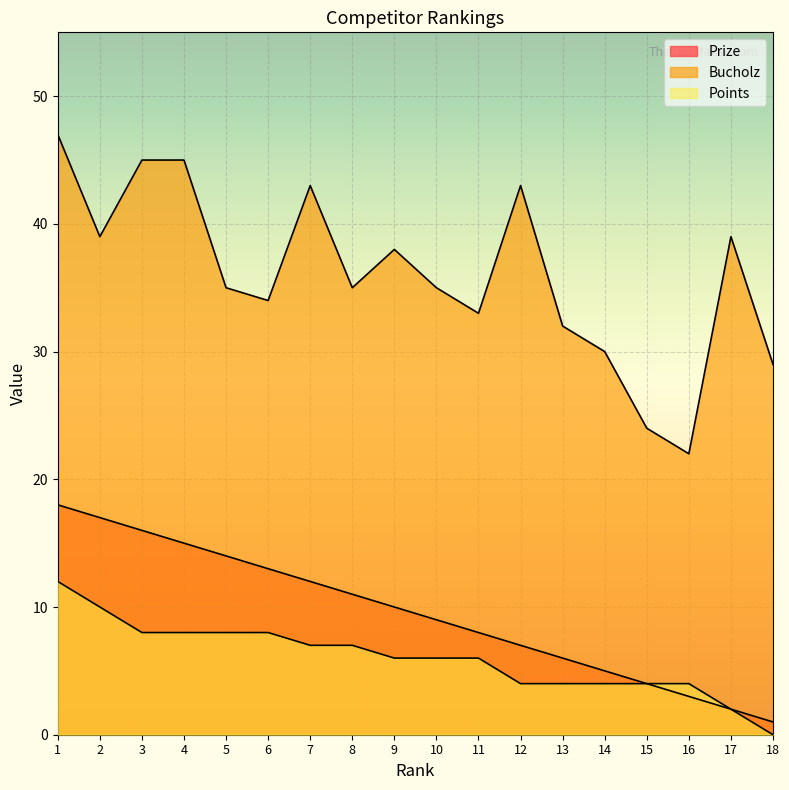

Which series has the largest total across all categories?

Bucholz